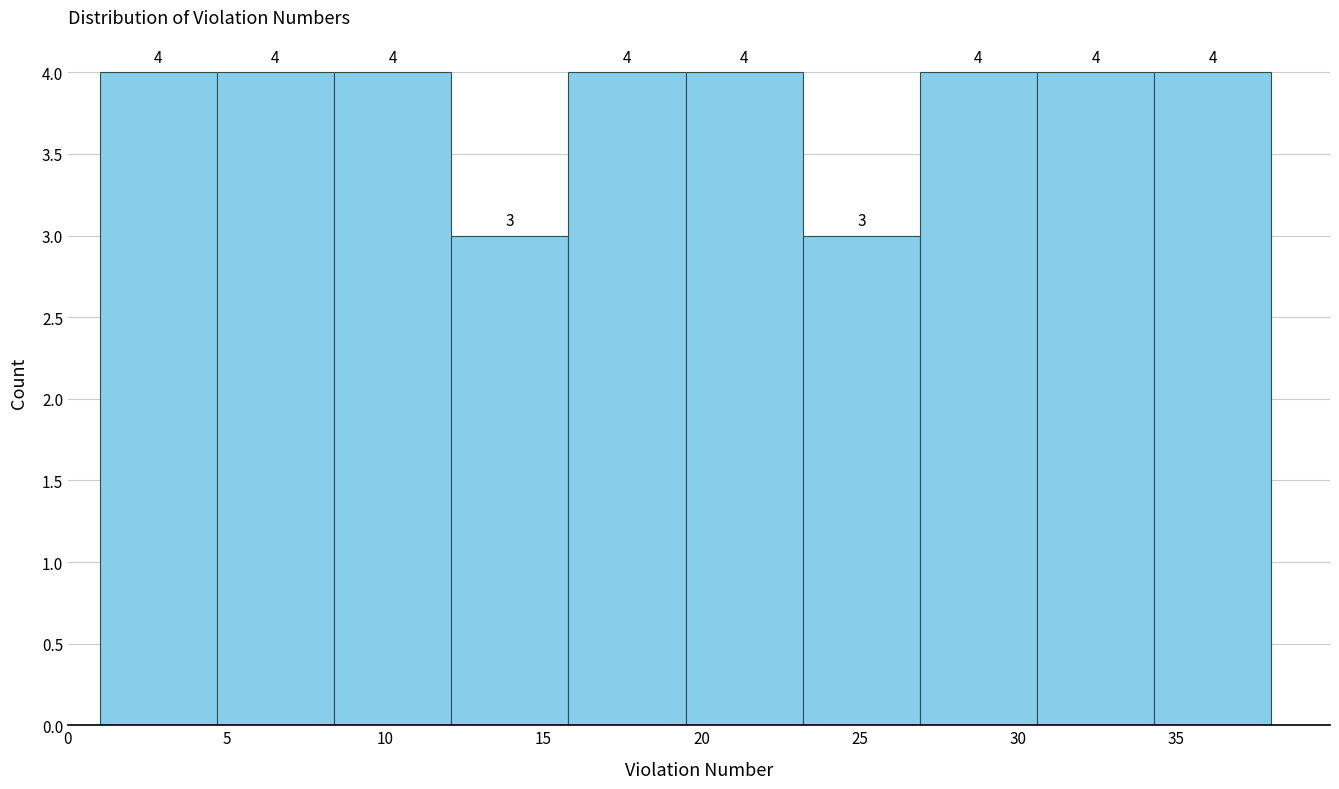

Reading left to right, list every bar in this chart as the range it spans on the x-axis followed by its height. The bar edges are not printed on the chart, so give them approximately, as read against the axis.

1.0 to 4.7: 4
4.7 to 8.4: 4
8.4 to 12.1: 4
12.1 to 15.8: 3
15.8 to 19.5: 4
19.5 to 23.2: 4
23.2 to 26.9: 3
26.9 to 30.6: 4
30.6 to 34.3: 4
34.3 to 38.0: 4